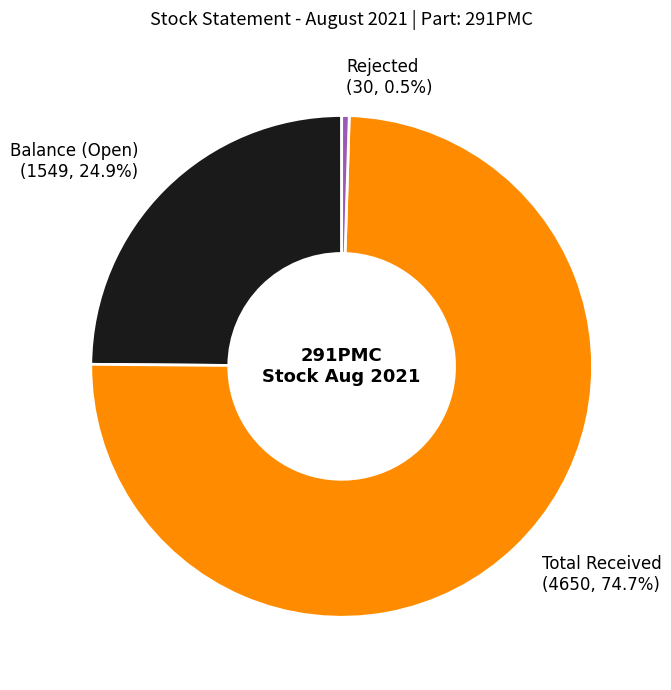

What is the majority slice?

Total Received (4650, 74.7%)